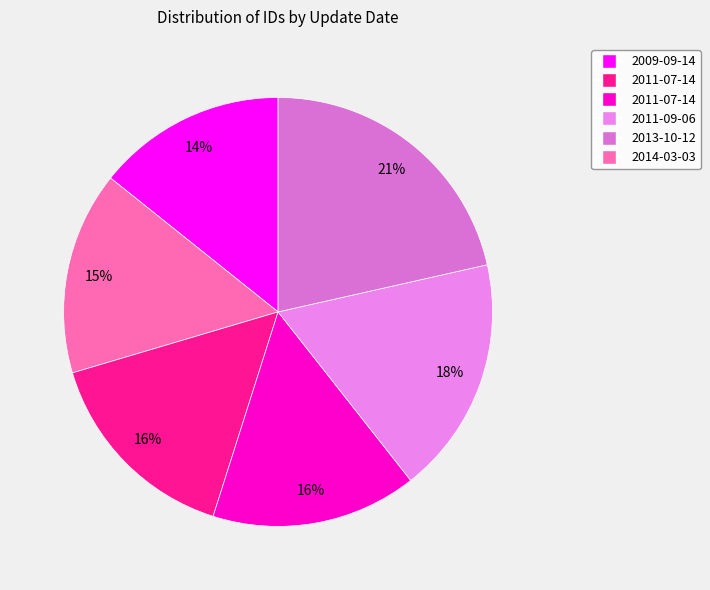

Which slice is the largest?

2013-10-12